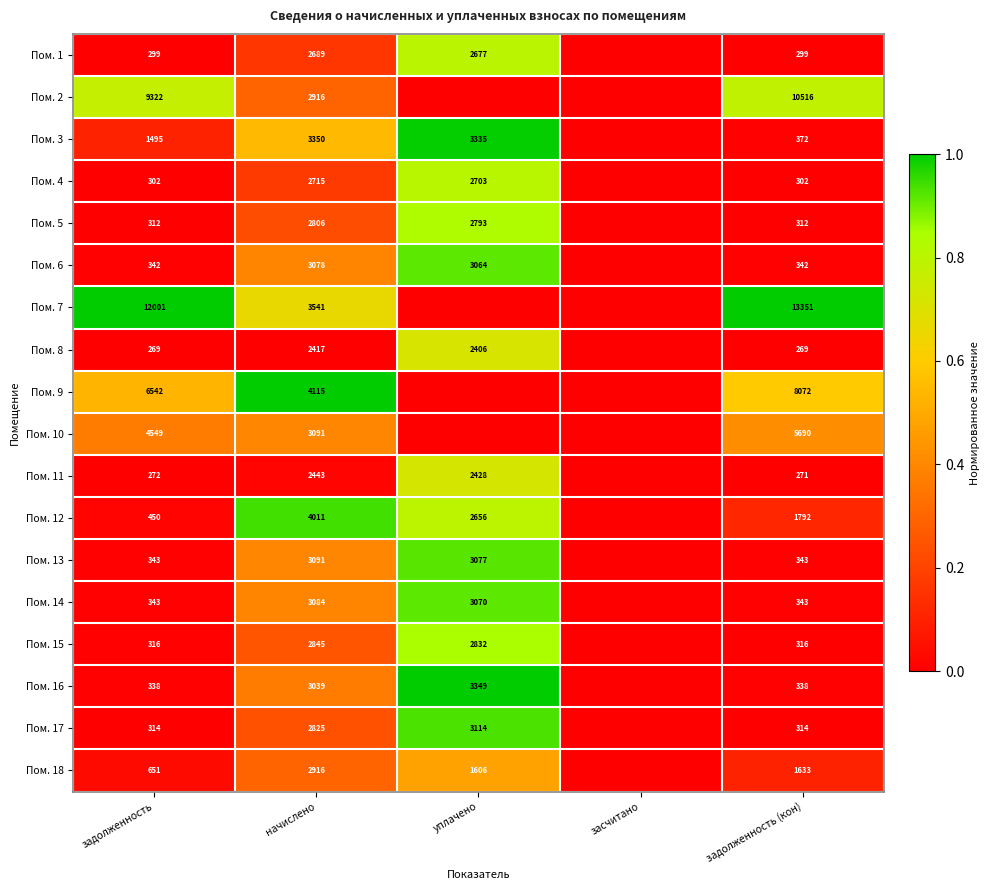

True or false: Пом. 11 has a value of 2443 at начислено.

True